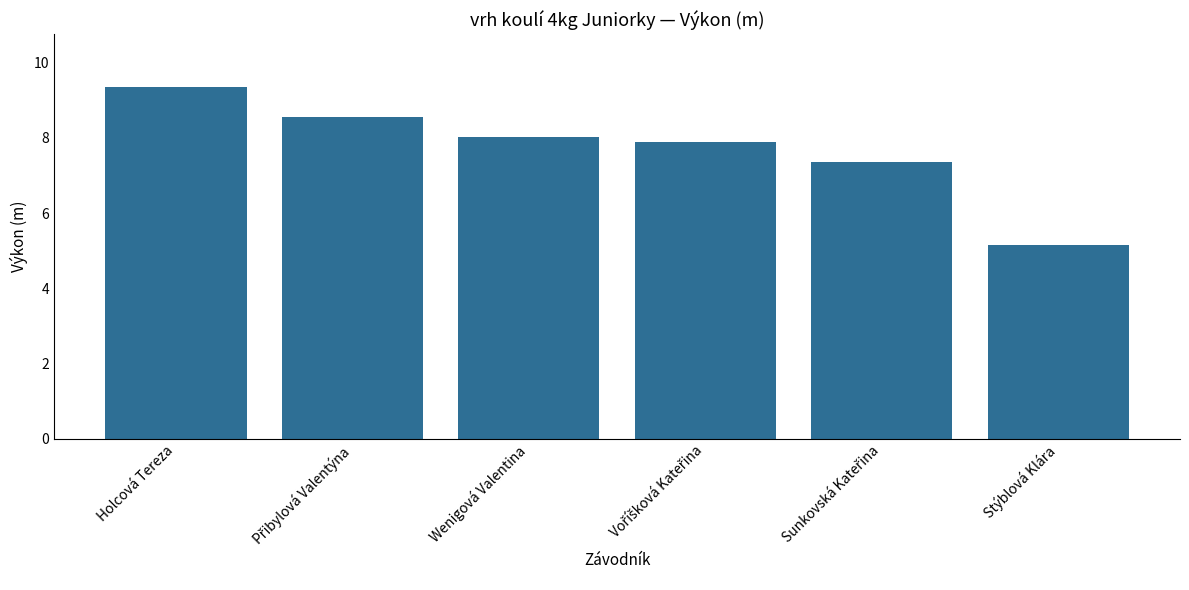

What is the label of the 4th bar from the right?

Wenigová Valentina